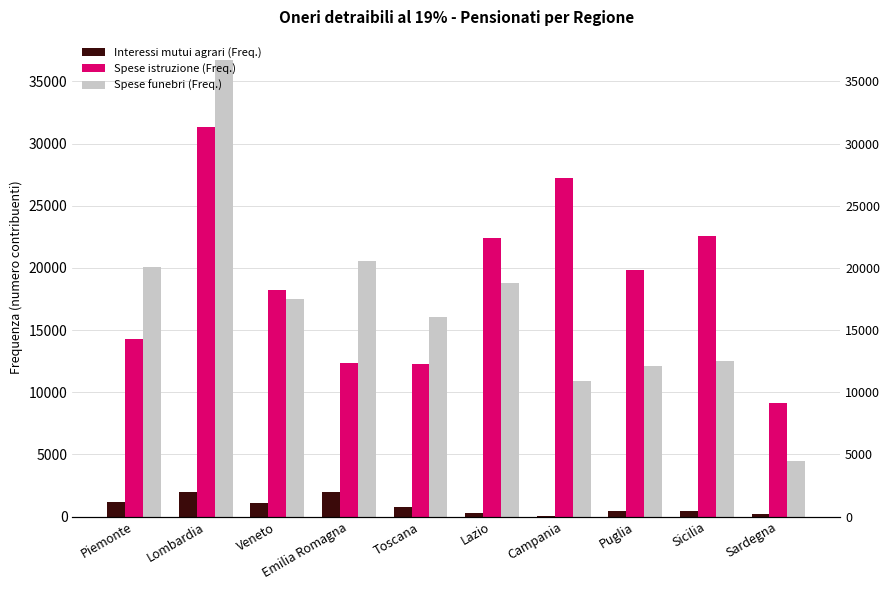

How many series are shown in this chart?

3